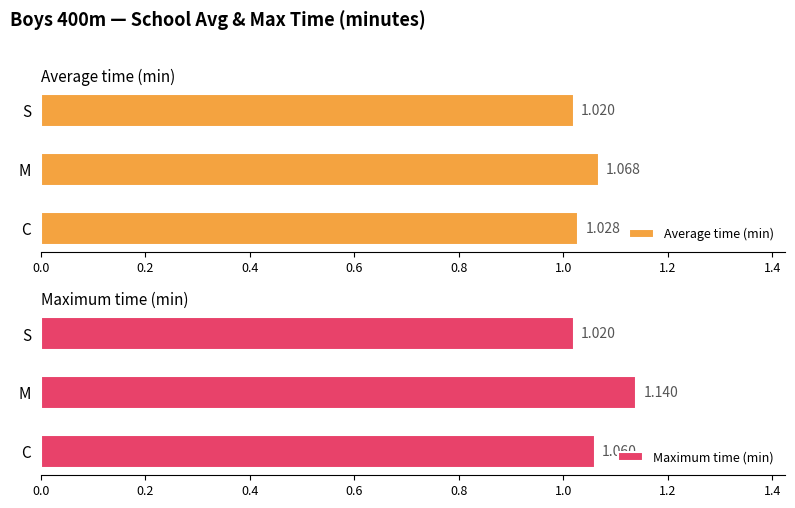

Is it true that Average time (min) equals 1.8 at C?

False